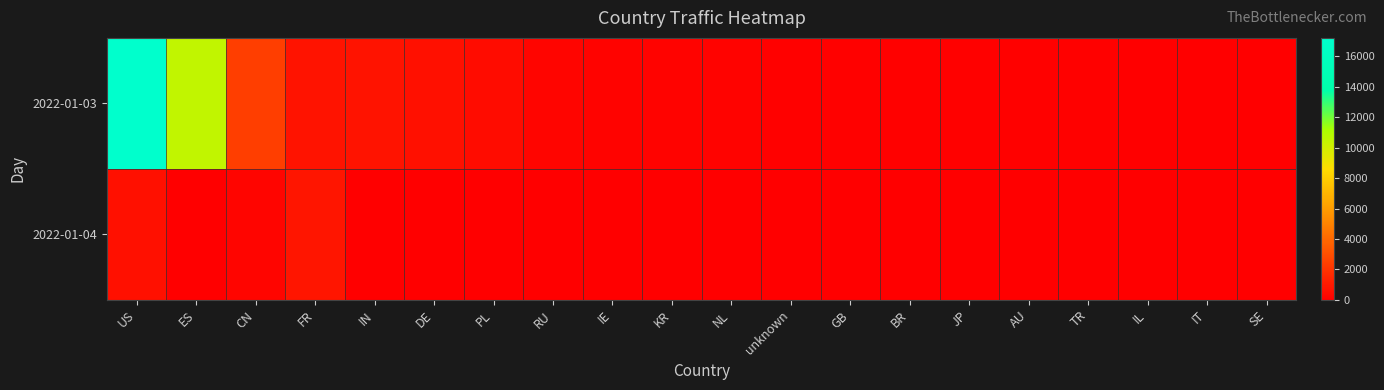

At which category does the chart reach its minimum across all series?

ES